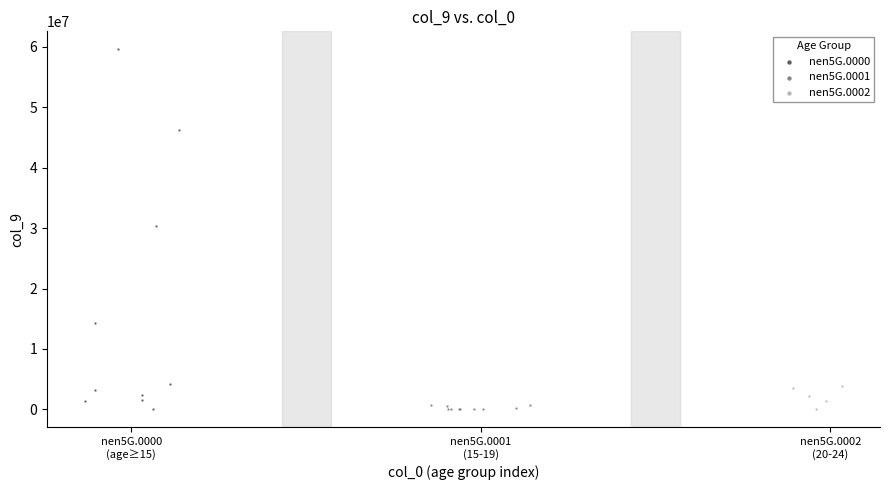

Which series has the largest Y range (max minus min)?

nen5G.0000